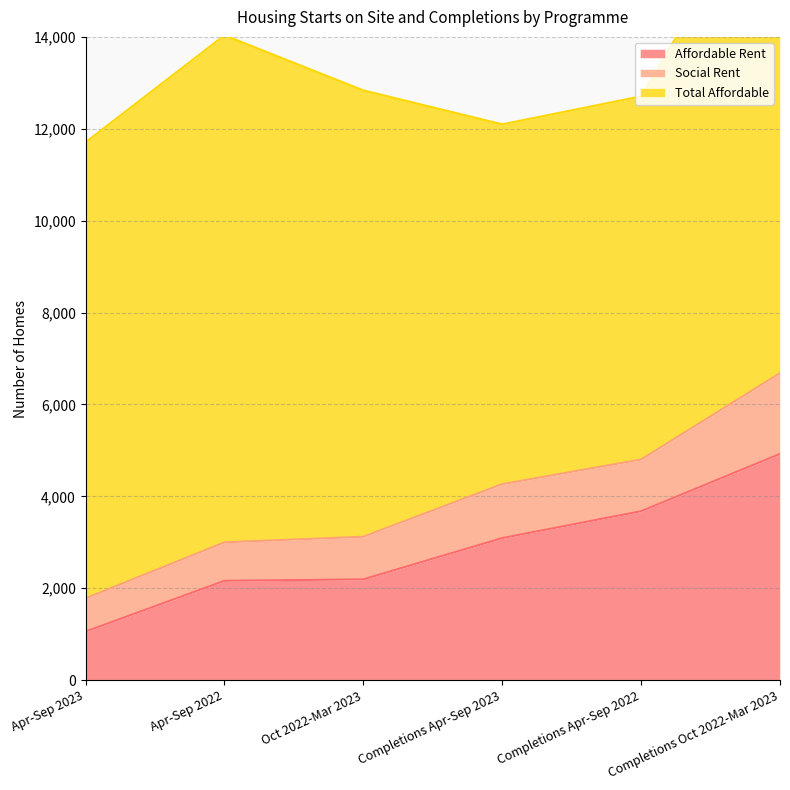

What is the label of the 4th point from the left?

Completions Apr-Sep 2023